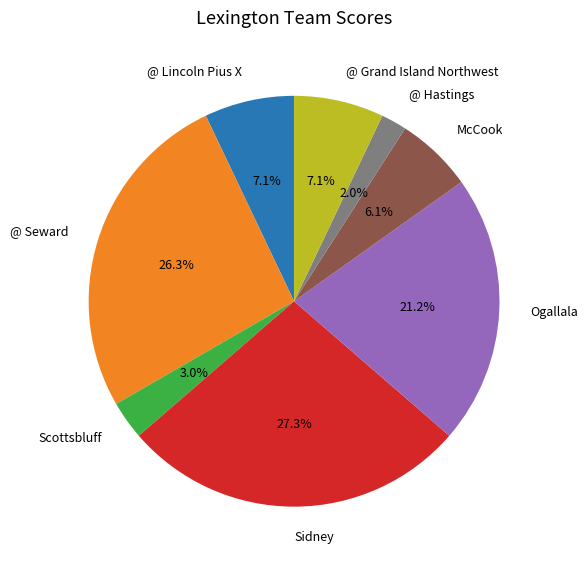

Which has a higher value, @ Grand Island Northwest or Scottsbluff?

@ Grand Island Northwest